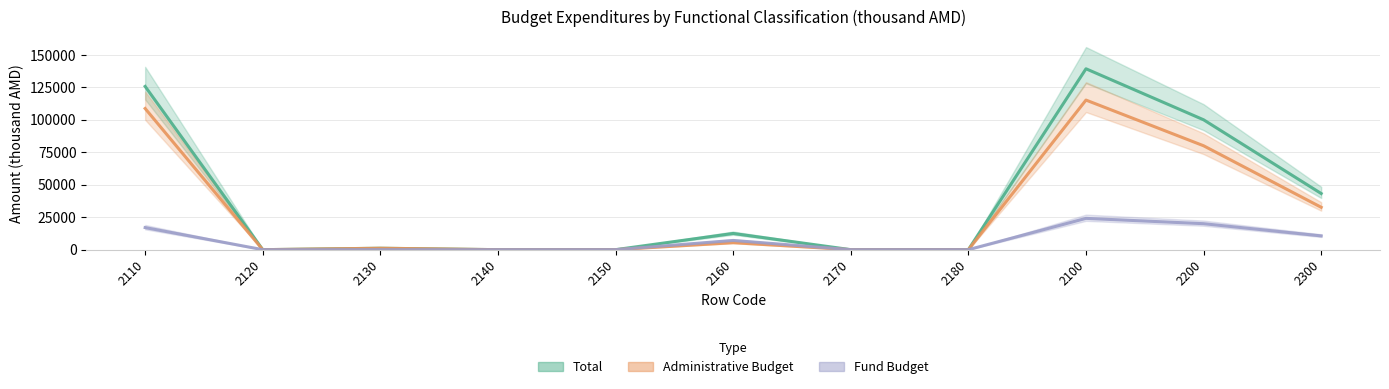

The value of Administrative Budget at 2160 is 9393. True or false?

False